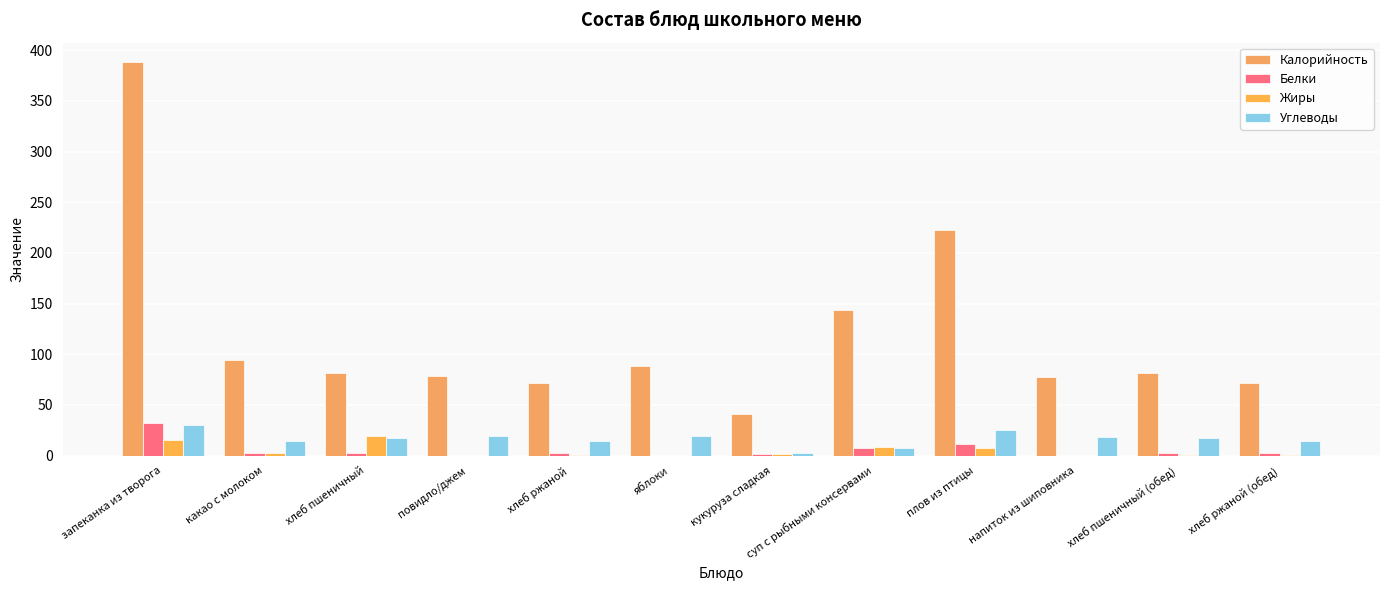

What is the sum of all Углеводы values?

199.1